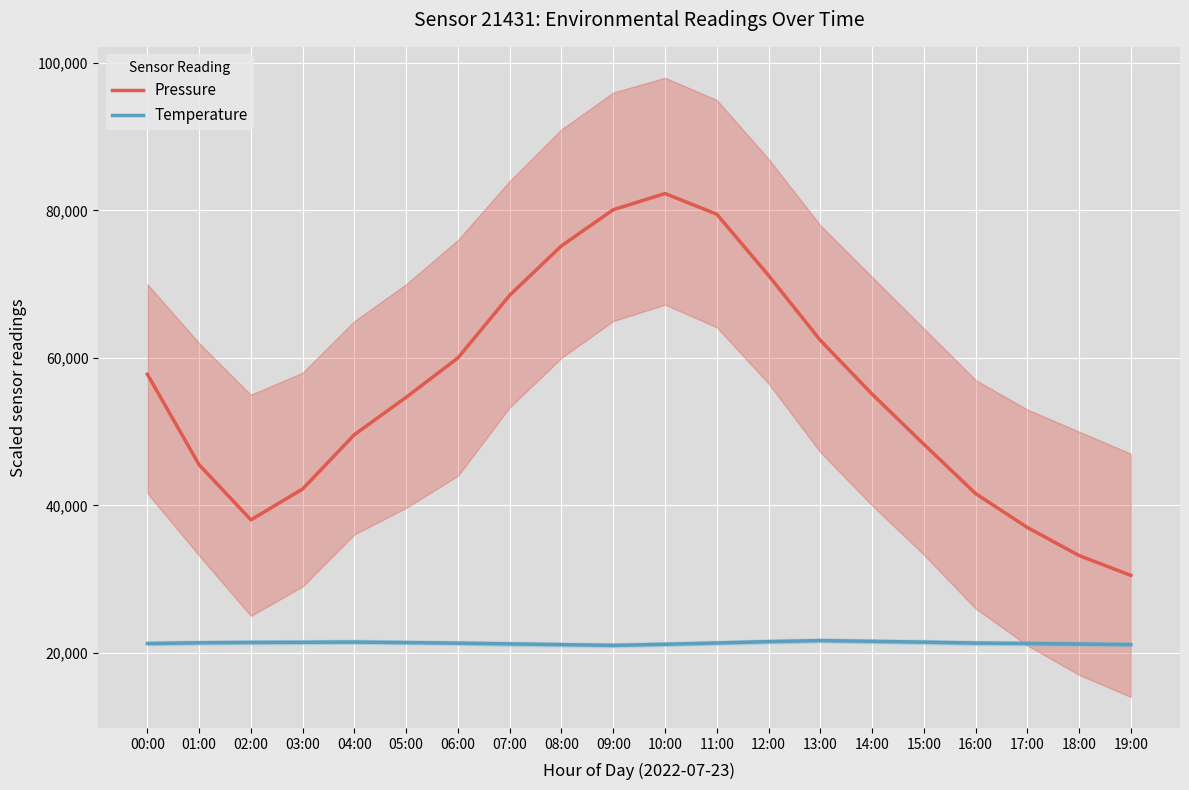

True or false: Temperature has a value of 30320.4 at 09:00.

False